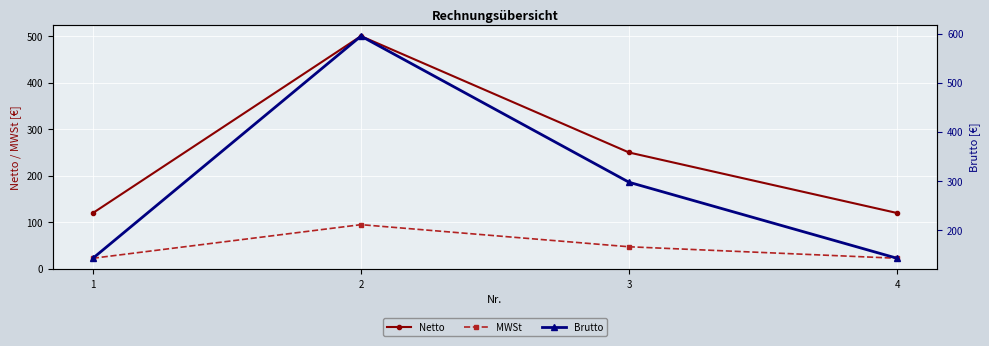

What is the minimum value shown in the chart?

22.8